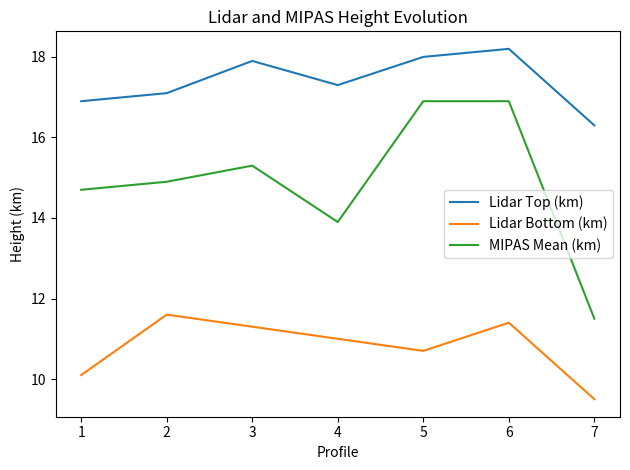

Which series has the largest range (max minus min)?

MIPAS Mean (km)